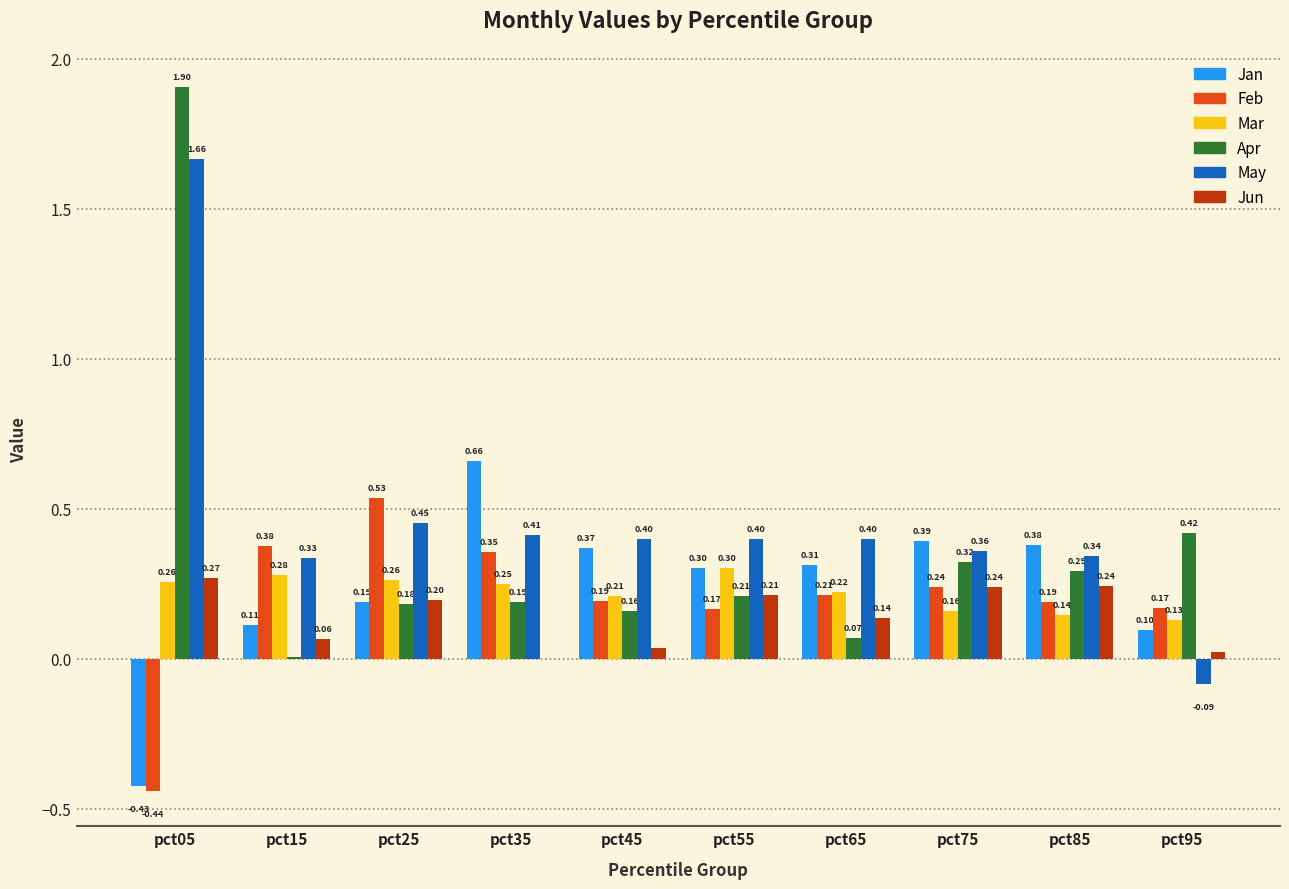

Which series changed the most between pct15 and pct35?

Jan